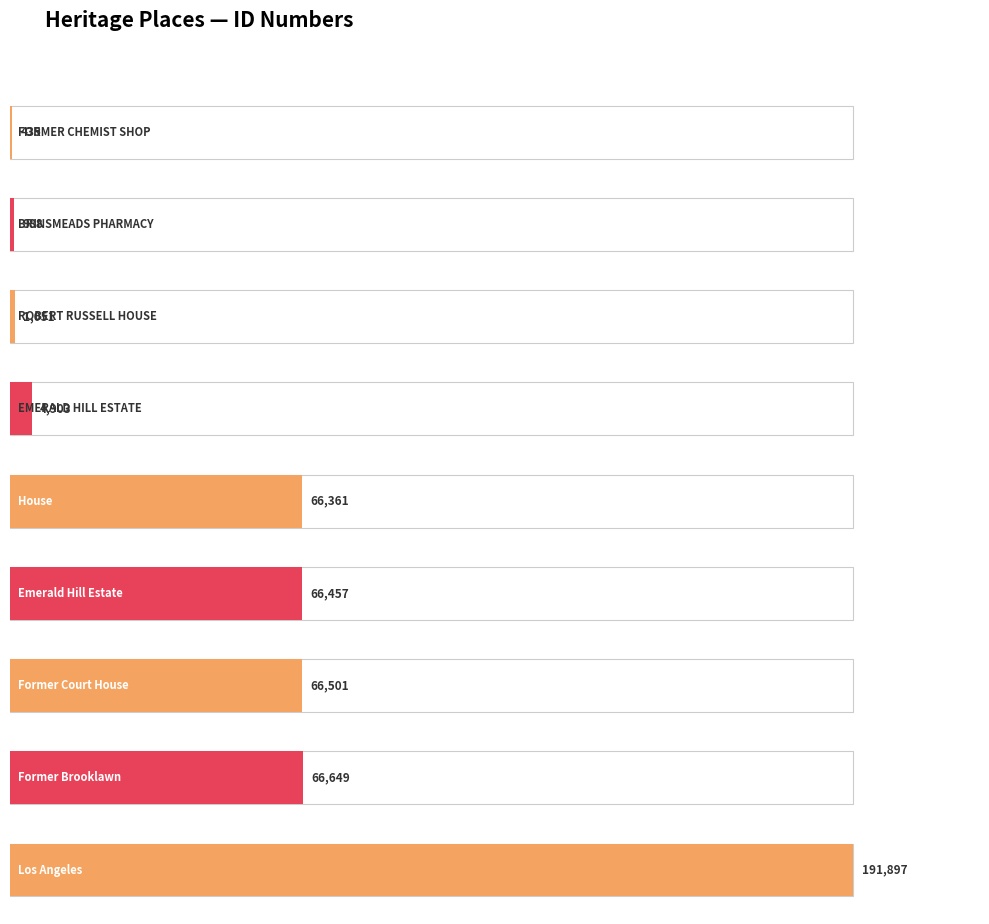

At which category does the chart reach its minimum across all series?

FORMER CHEMIST SHOP